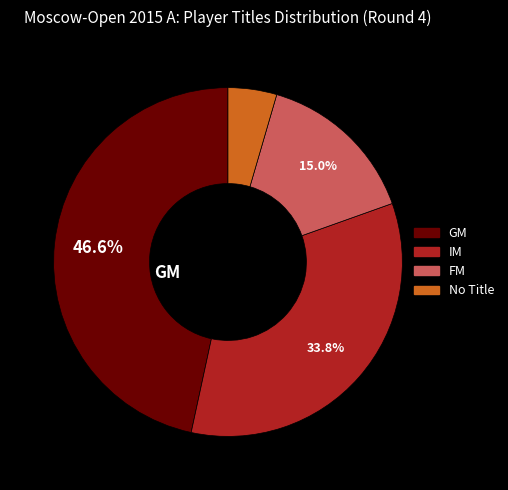

Is there a majority slice in this chart?

No